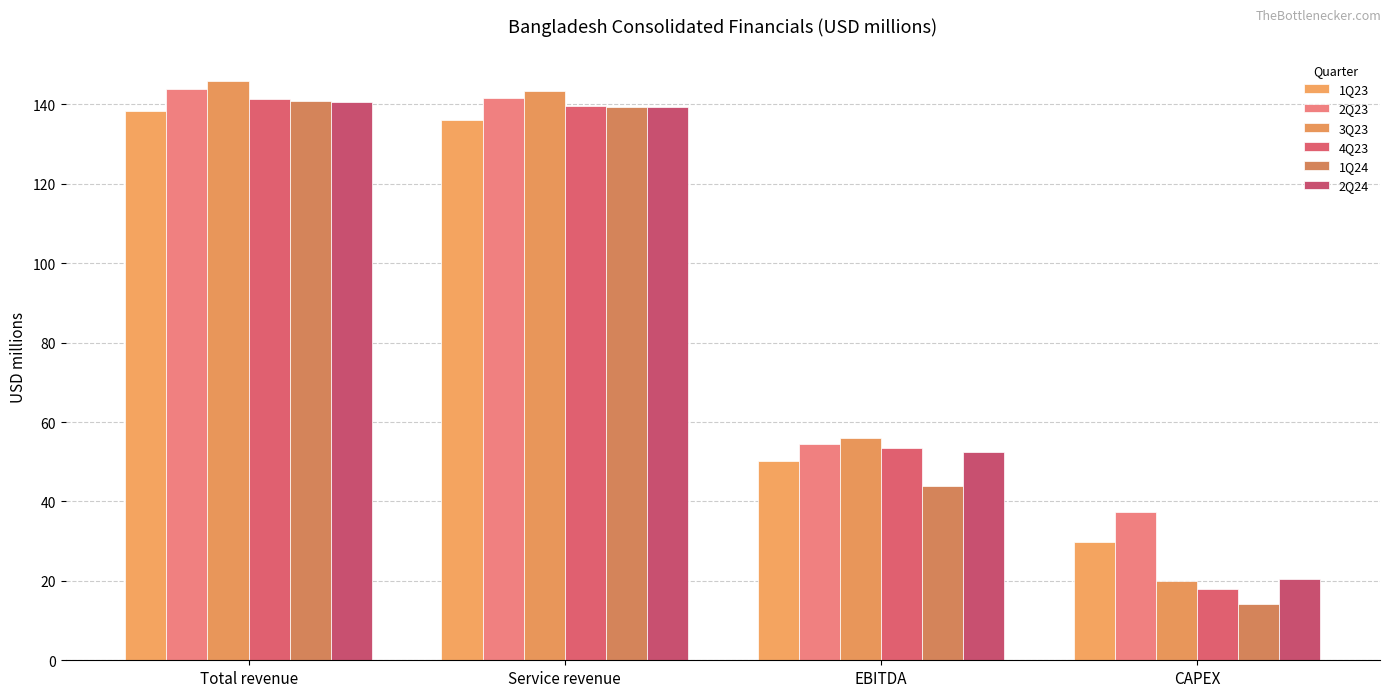

What is the total value across all series at Service revenue?

839.5